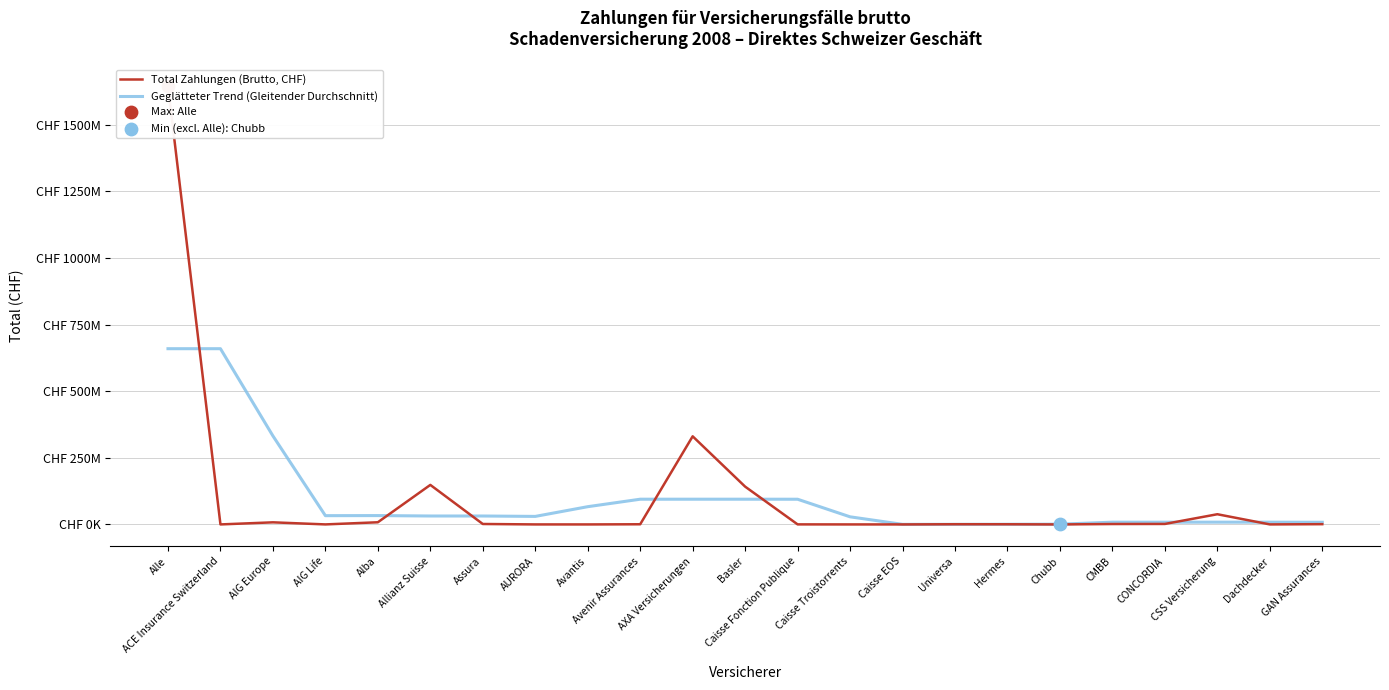

Which series has the largest total across all categories?

Total Zahlungen (Brutto, CHF)